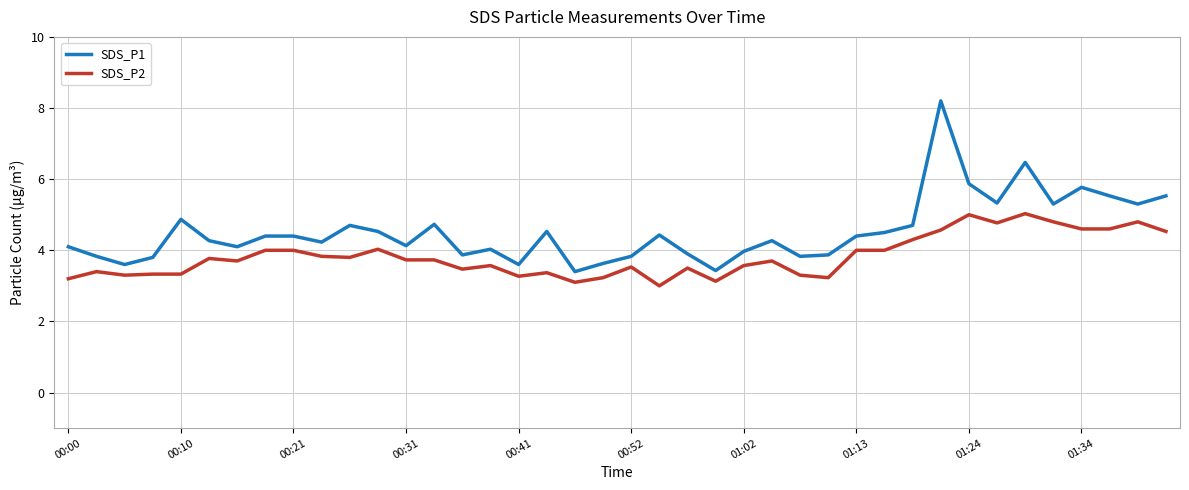

Which series has the largest range (max minus min)?

SDS_P1